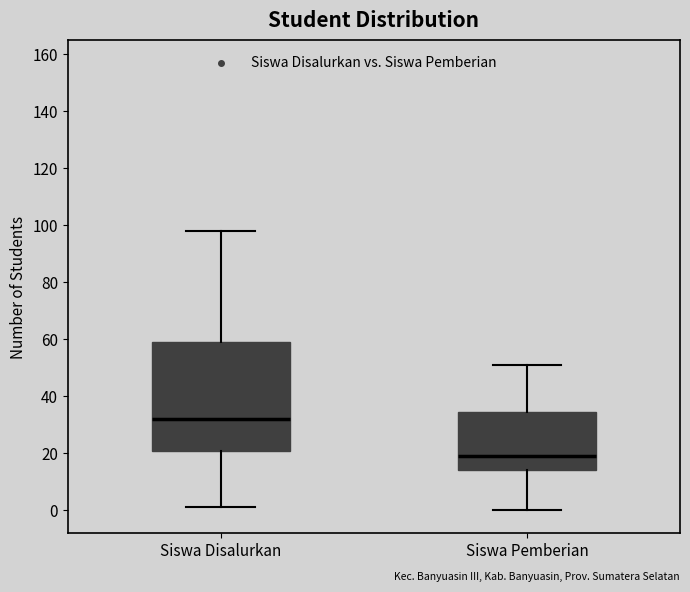

Reading left to right, transcribe this box plot: for each box, give where its median line is, the range the box spans, and where its two whiskers end, as read against the y-axis. The values are not printed on the chart, so give them approximately, as read against the axis.

Siswa Disalurkan: median 32, box 20 to 60, whiskers 2 to 98
Siswa Pemberian: median 20, box 14 to 34, whiskers 0 to 52